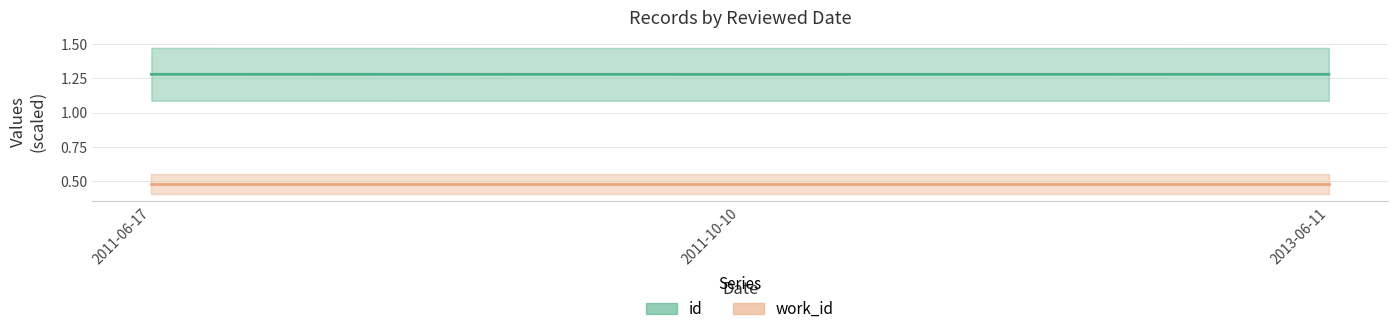

True or false: id has a value of 1.8 at 2011-06-17.

False